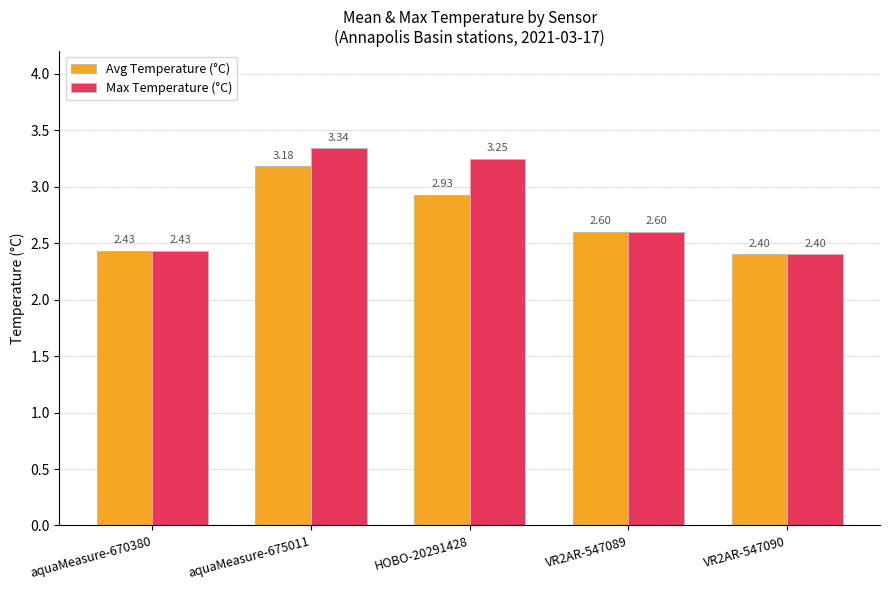

Is the value of Avg Temperature (°C) at aquaMeasure-670380 greater than the value of Max Temperature (°C) at aquaMeasure-675011?

No